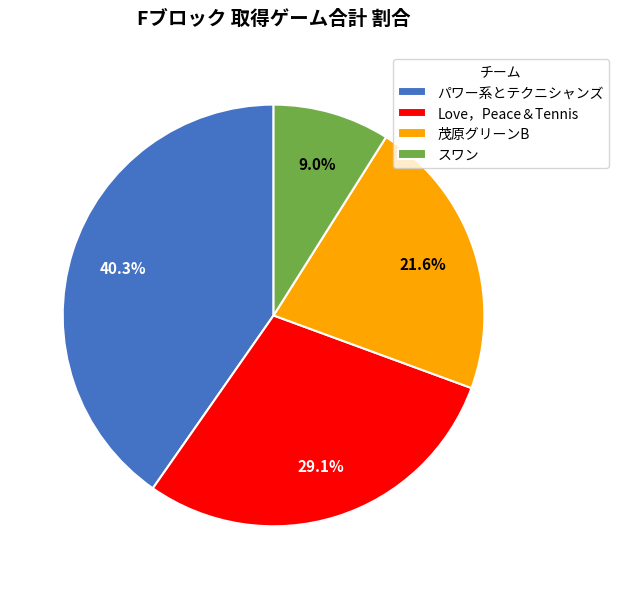

Count the number of slices in the pie.

4